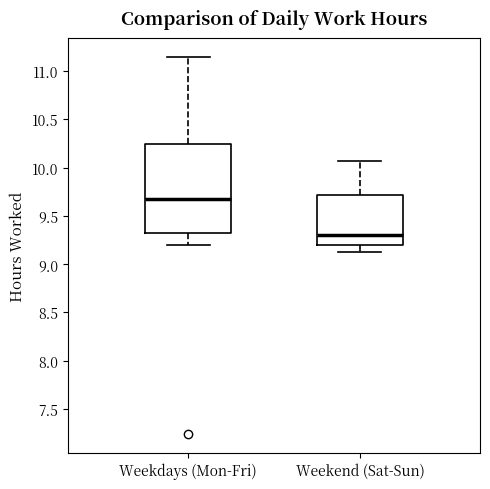

Reading left to right, transcribe this box plot: for each box, give where its median line is, the range the box spans, and where its two whiskers end, as read against the y-axis. The values are not printed on the chart, so give them approximately, as read against the axis.

Weekdays (Mon-Fri): median 9.70, box 9.30 to 10.25, whiskers 9.20 to 11.15
Weekend (Sat-Sun): median 9.30, box 9.20 to 9.70, whiskers 9.15 to 10.05